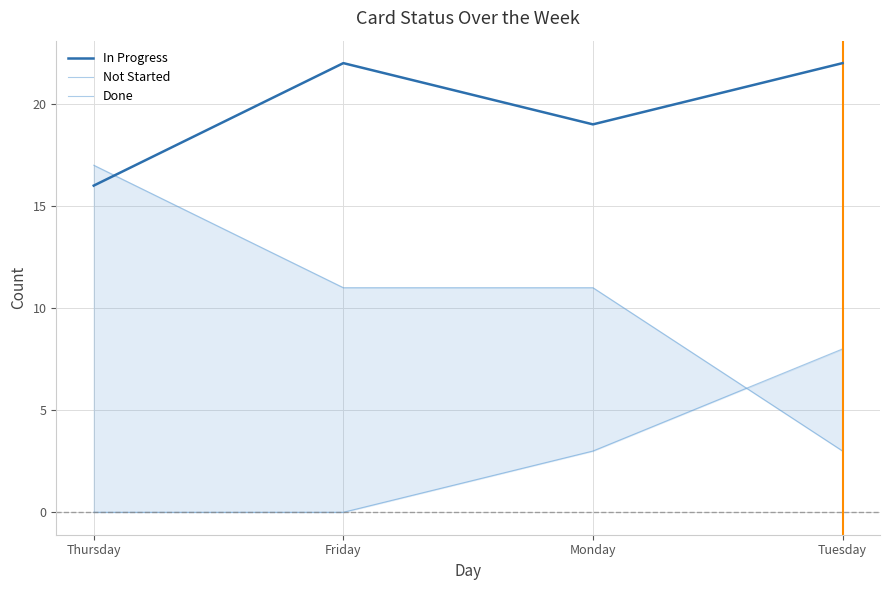

At Thursday, list the series in order from smallest to largest.

Done, In Progress, Not Started